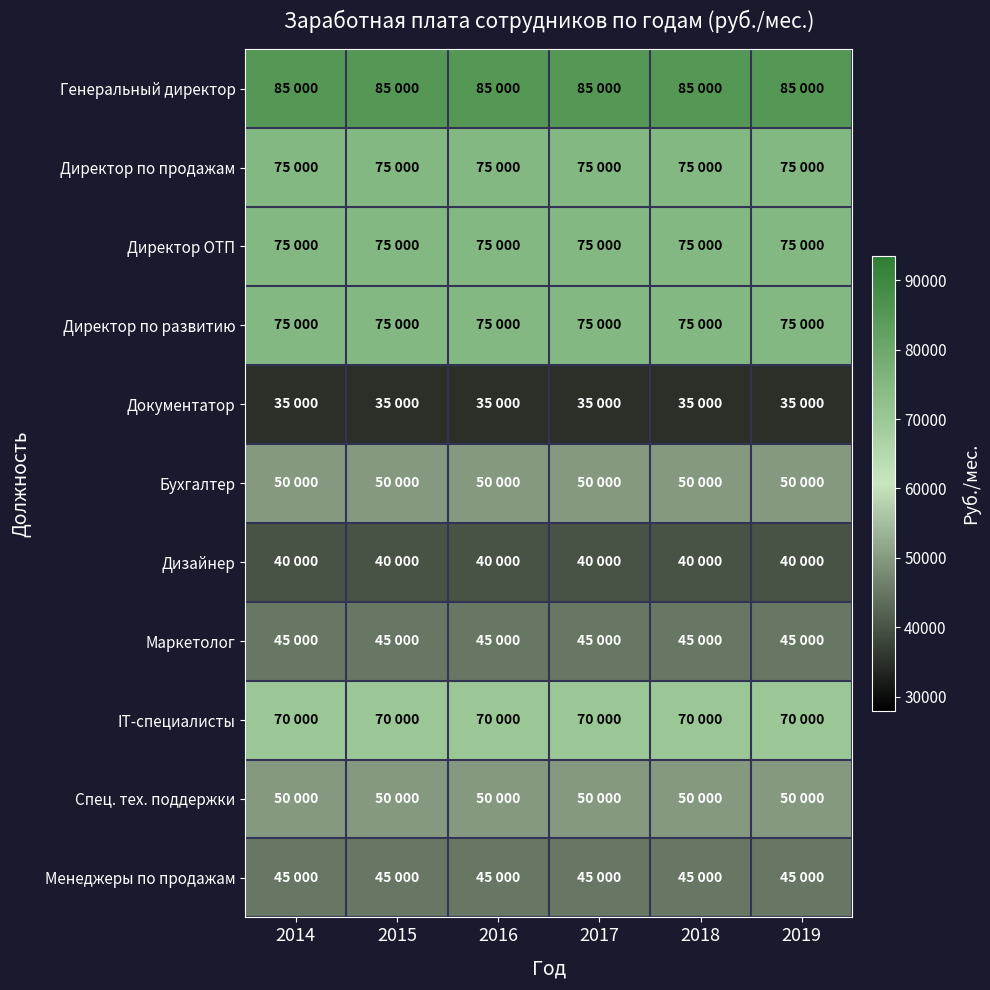

Reading left to right, list all the values displayed in this chart.

Генеральный директор: 2014=85000	2015=85000	2016=85000	2017=85000	2018=85000	2019=85000
Директор по продажам: 2014=75000	2015=75000	2016=75000	2017=75000	2018=75000	2019=75000
Директор ОТП: 2014=75000	2015=75000	2016=75000	2017=75000	2018=75000	2019=75000
Директор по развитию: 2014=75000	2015=75000	2016=75000	2017=75000	2018=75000	2019=75000
Документатор: 2014=35000	2015=35000	2016=35000	2017=35000	2018=35000	2019=35000
Бухгалтер: 2014=50000	2015=50000	2016=50000	2017=50000	2018=50000	2019=50000
Дизайнер: 2014=40000	2015=40000	2016=40000	2017=40000	2018=40000	2019=40000
Маркетолог: 2014=45000	2015=45000	2016=45000	2017=45000	2018=45000	2019=45000
IT-специалисты: 2014=70000	2015=70000	2016=70000	2017=70000	2018=70000	2019=70000
Спец. тех. поддержки: 2014=50000	2015=50000	2016=50000	2017=50000	2018=50000	2019=50000
Менеджеры по продажам: 2014=45000	2015=45000	2016=45000	2017=45000	2018=45000	2019=45000